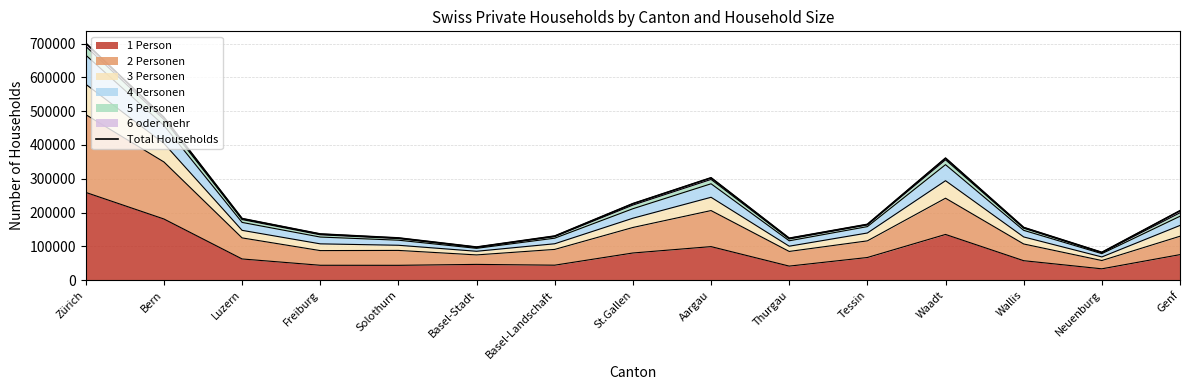

At which category does the data reach its first local valley?

Basel-Stadt